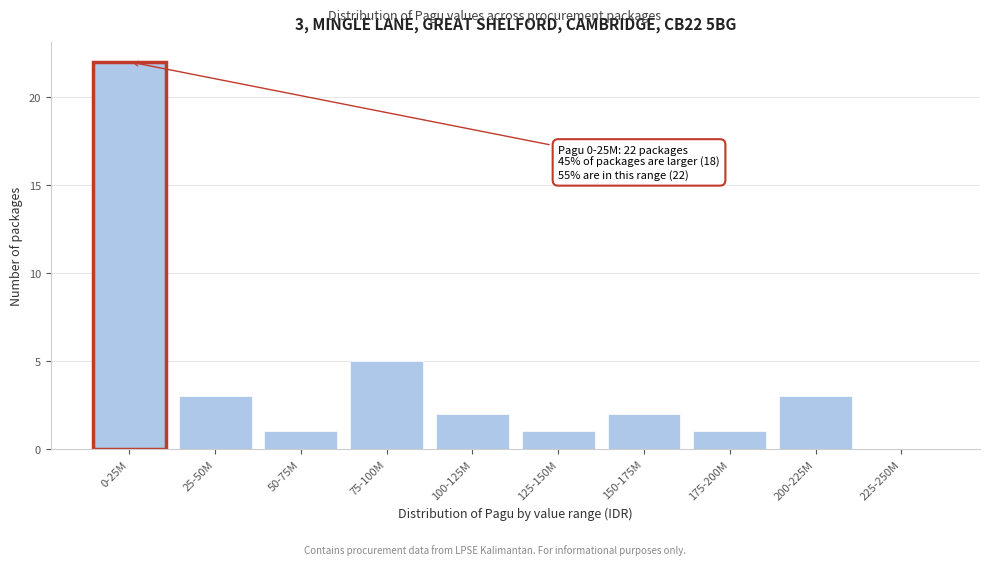

Reading left to right, transcribe all the data shown in this chart.

0-25M=22	25-50M=3	50-75M=1	75-100M=5	100-125M=2	125-150M=1	150-175M=2	175-200M=1	200-225M=3	225-250M=0